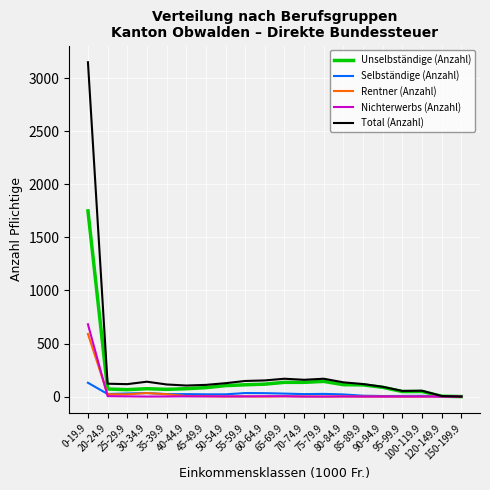

What is the maximum value for Total (Anzahl)?

3151